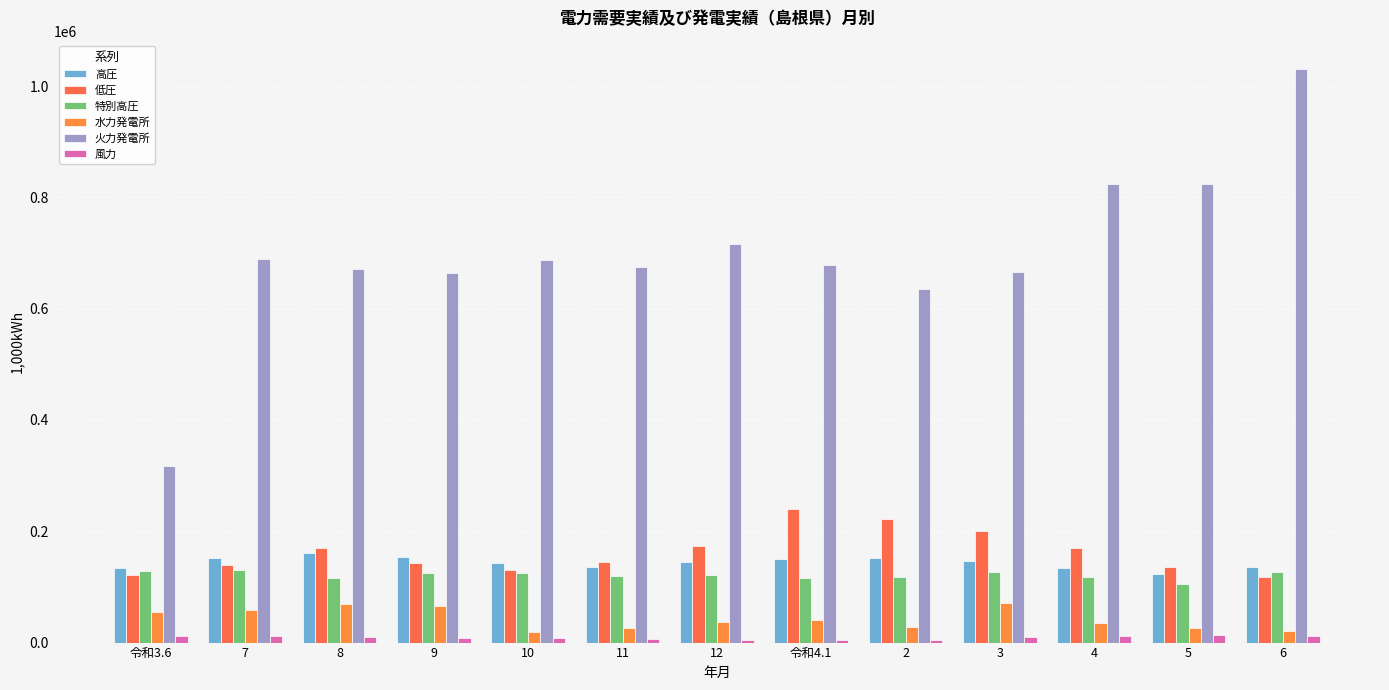

Does the chart contain stacked bars?

No